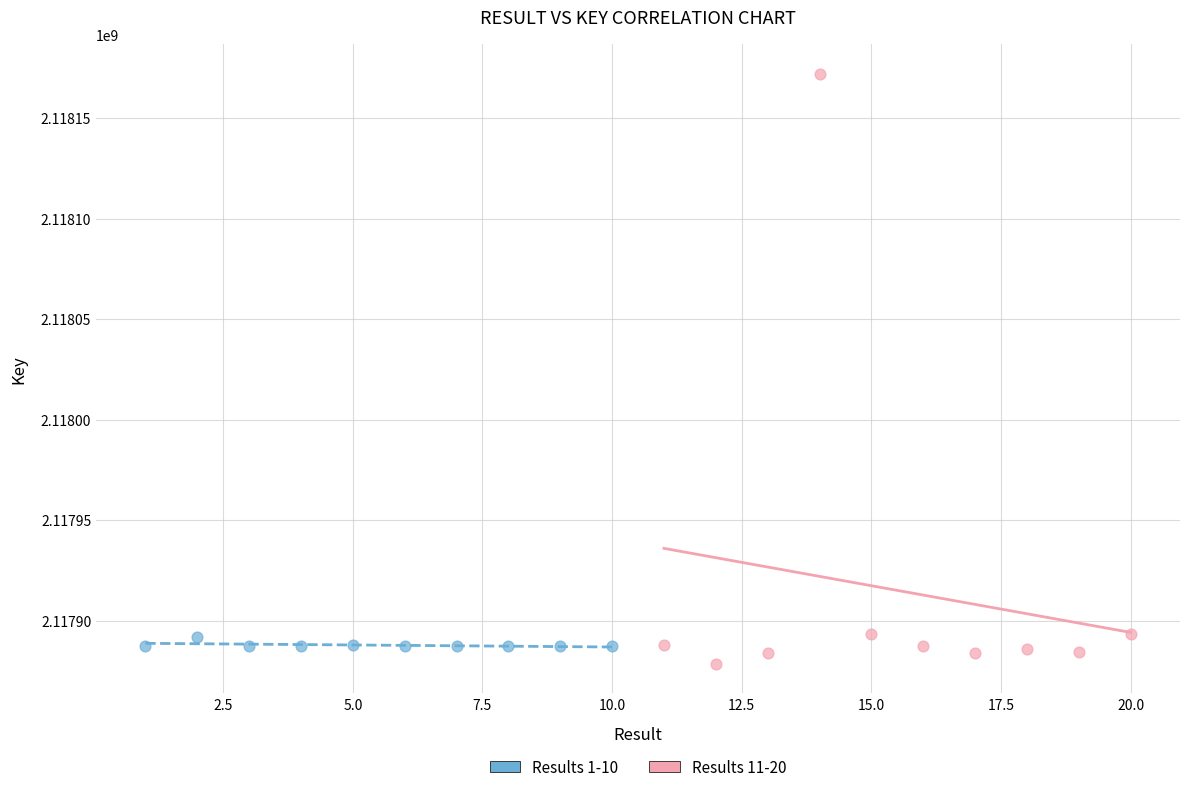

Which series reaches the minimum Y coordinate?

Results 11-20